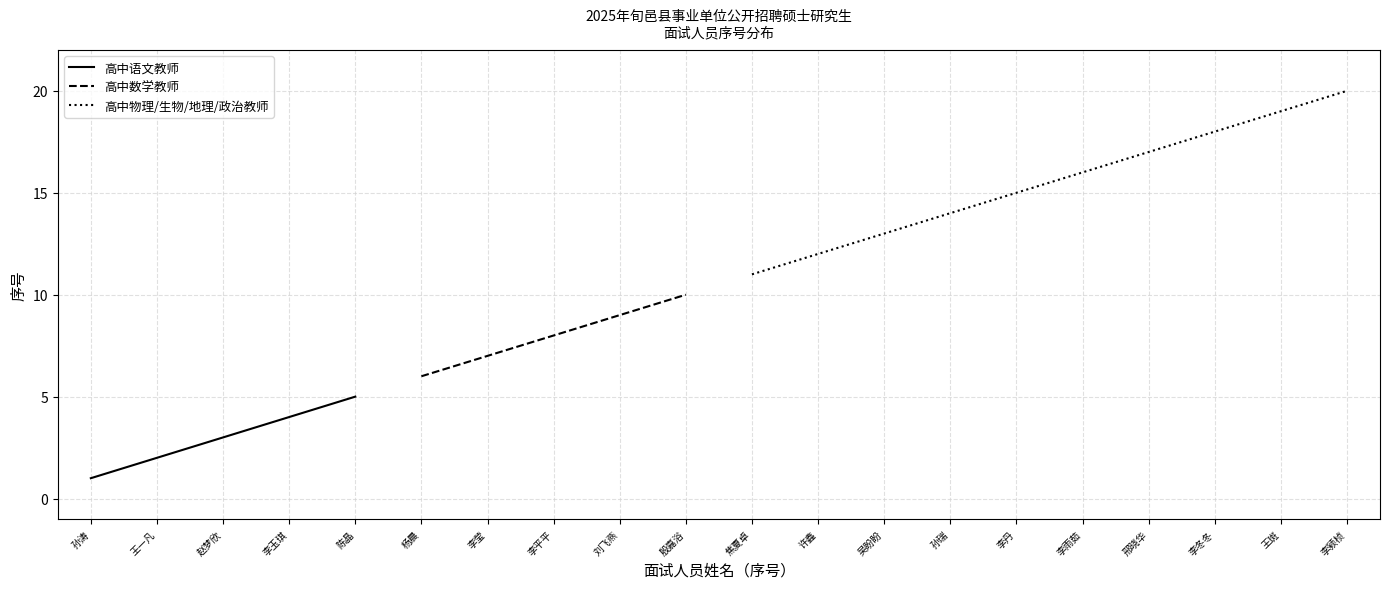

Is it true that 高中数学教师 equals 7.0 at 李莹?

True